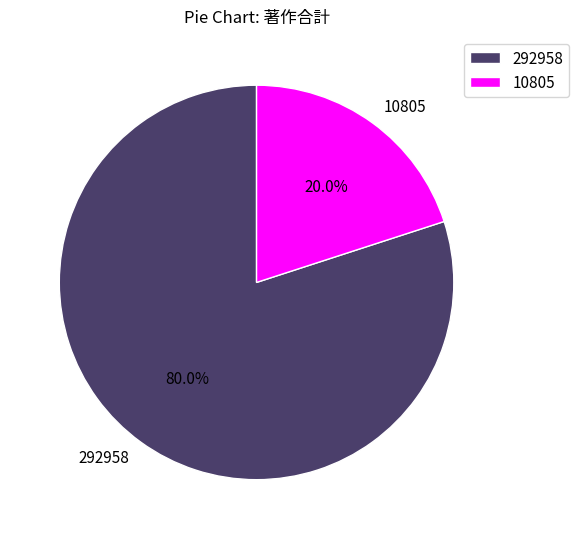

To the nearest percent, what percentage of the pie is 292958?

80%